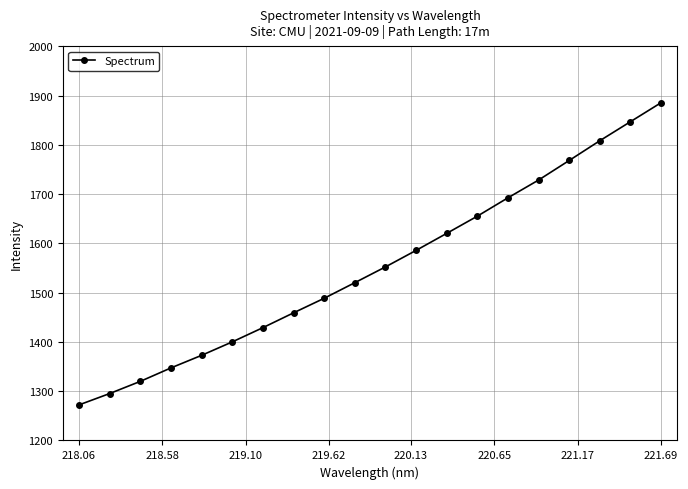

How many lines are shown in the chart?

1